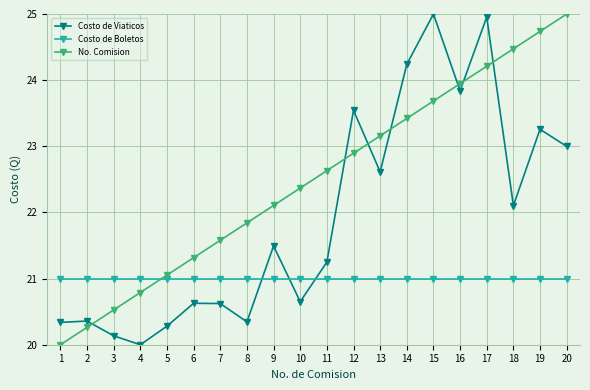

What is the difference between the maximum and minimum values in the No. Comision series?

5.0